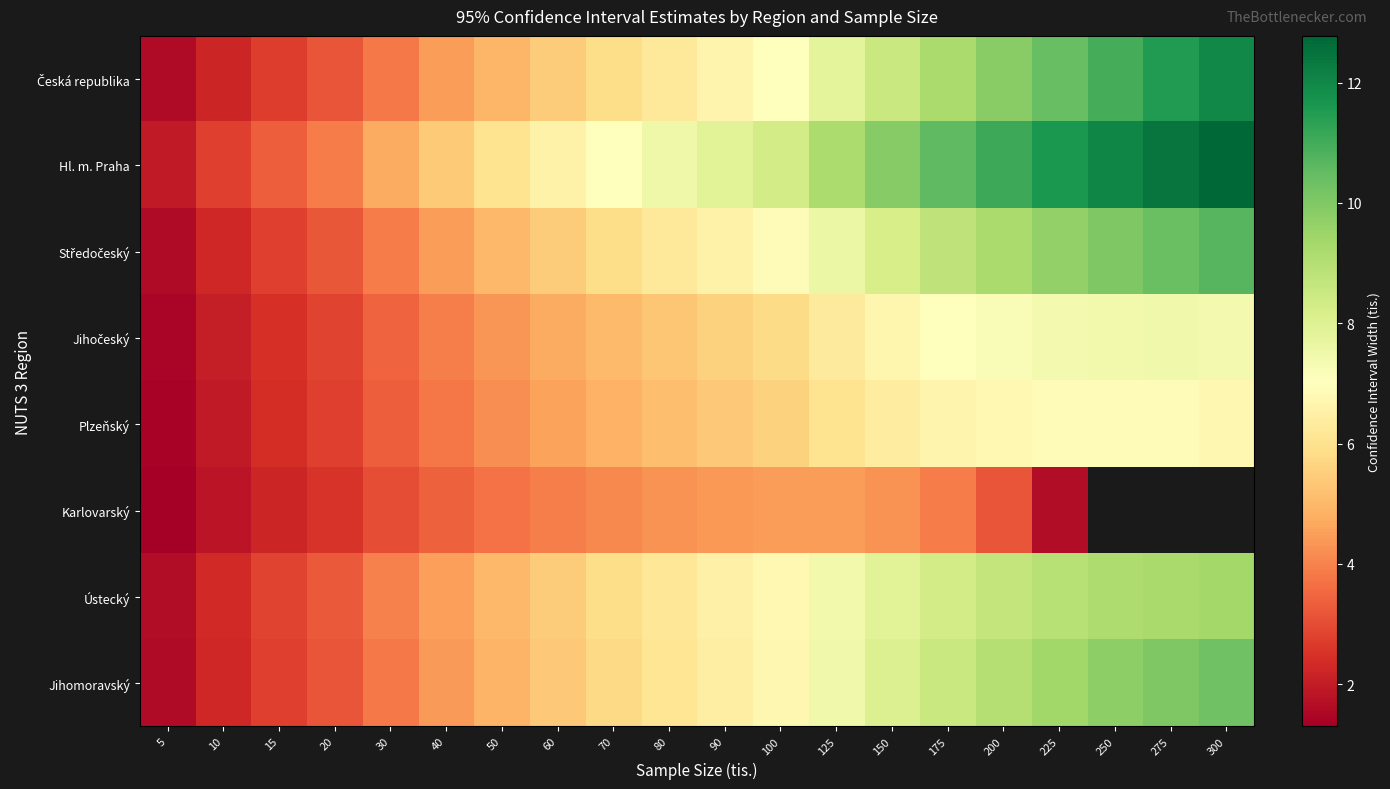

How many values in the Karlovarský series exceed 3?

12